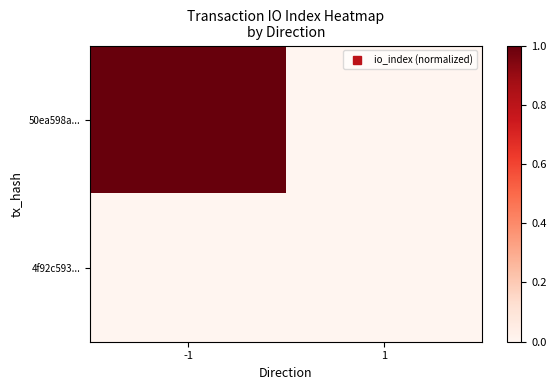

Which series has the largest range (max minus min)?

50ea598a...